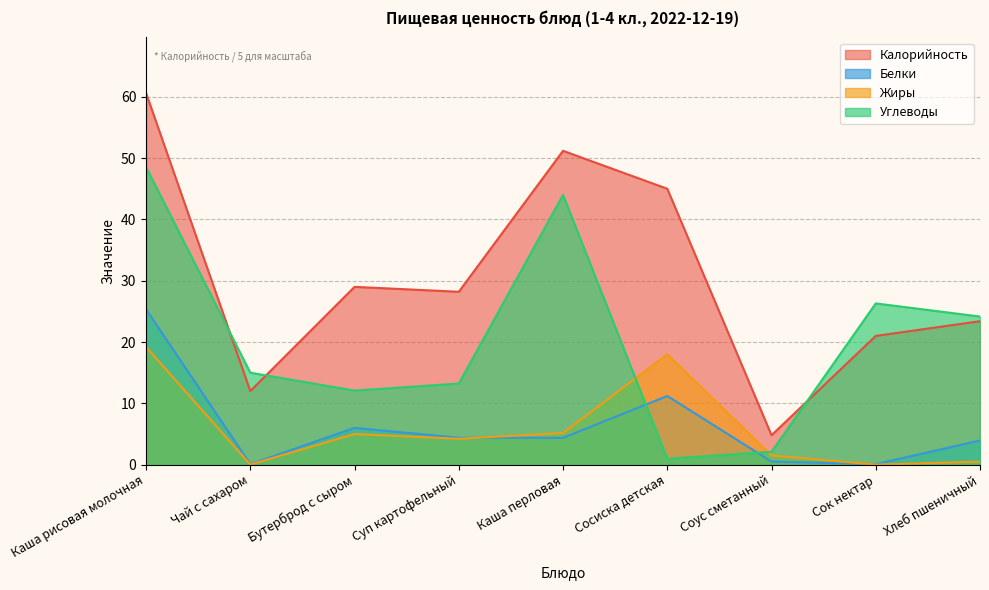

At which category is the sum across all series the highest?

Каша рисовая молочная